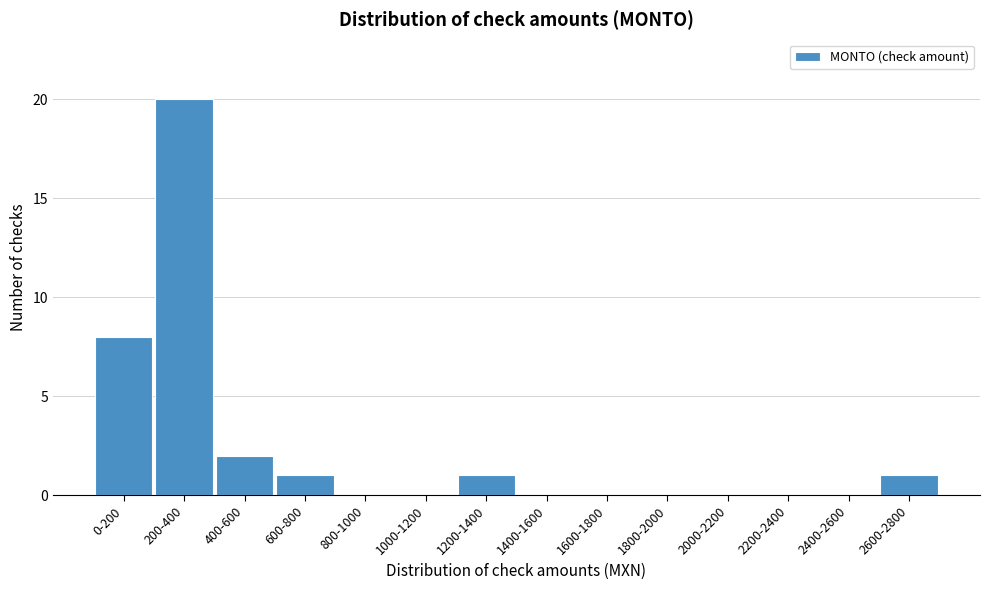

Reading left to right, transcribe all the data shown in this chart.

0-200=8	200-400=20	400-600=2	600-800=1	800-1000=0	1000-1200=0	1200-1400=1	1400-1600=0	1600-1800=0	1800-2000=0	2000-2200=0	2200-2400=0	2400-2600=0	2600-2800=1